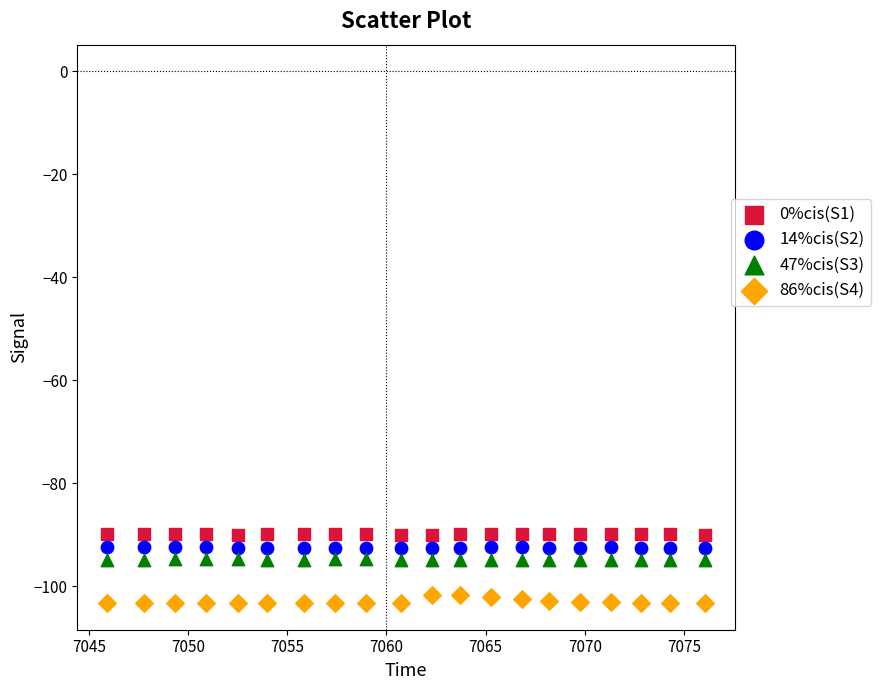

Which series contains the lowest Y value?

86%cis(S4)